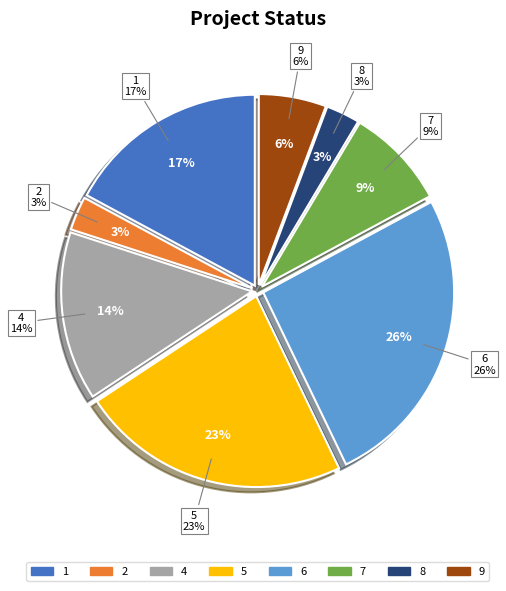

Rank the categories by value from highest to lowest.

6, 5, 1, 4, 7, 9, 2, 8